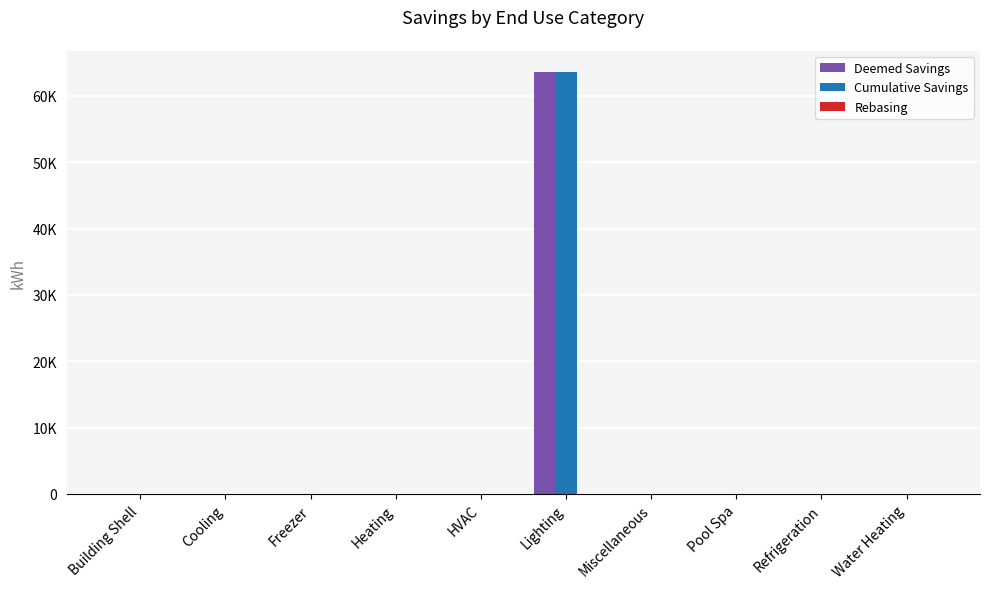

Reading right to left, extract all data points from this chart.

Deemed Savings: Water Heating=0.0	Refrigeration=0.0	Pool Spa=0.0	Miscellaneous=0.0	Lighting=63624.7	HVAC=0.0	Heating=0.0	Freezer=0.0	Cooling=0.0	Building Shell=0.0
Cumulative Savings: Water Heating=0.0	Refrigeration=0.0	Pool Spa=0.0	Miscellaneous=0.0	Lighting=63624.7	HVAC=0.0	Heating=0.0	Freezer=0.0	Cooling=0.0	Building Shell=0.0
Rebasing: Water Heating=0.0	Refrigeration=0.0	Pool Spa=0.0	Miscellaneous=0.0	Lighting=0.0	HVAC=0.0	Heating=0.0	Freezer=0.0	Cooling=0.0	Building Shell=0.0